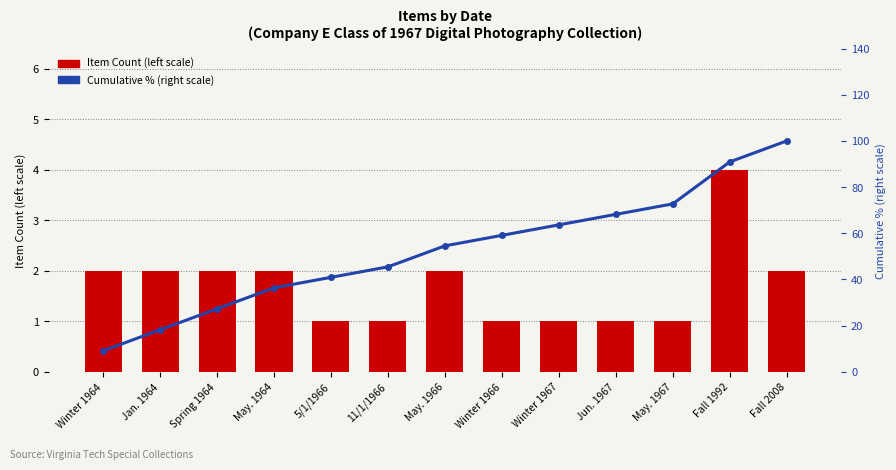

The value of Item Count (left scale) at Fall 2008 is 2.6. True or false?

False